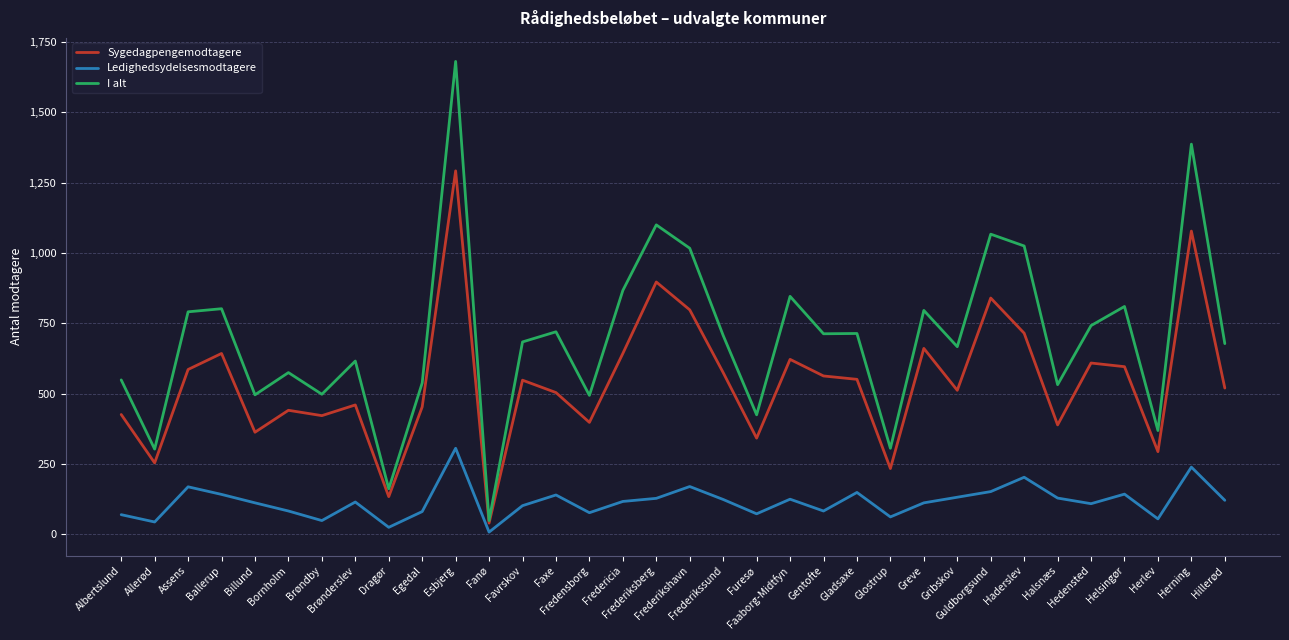

Which series has the largest total across all categories?

I alt